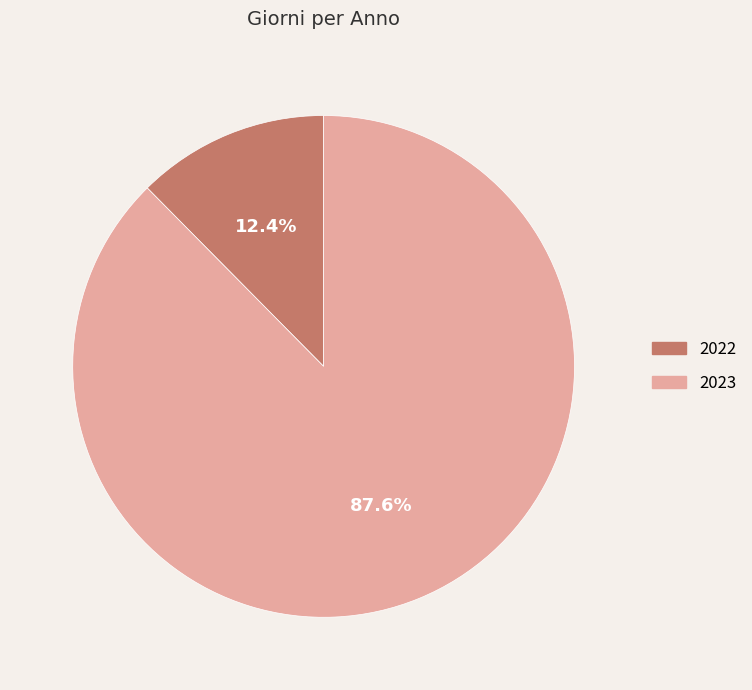

True or false: 2022 accounts for 12% of the total.

True